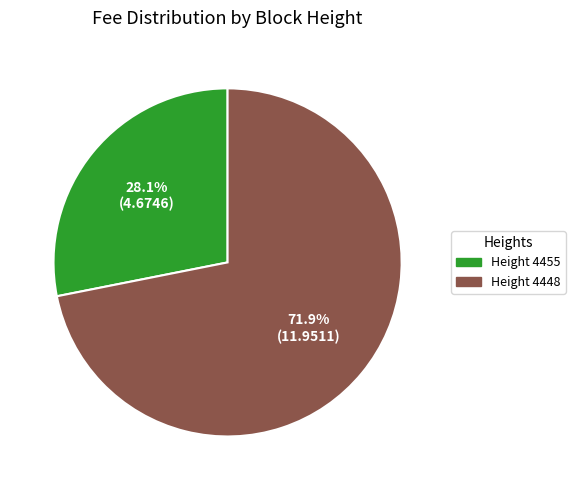

Which category accounts for the majority?

Height 4448